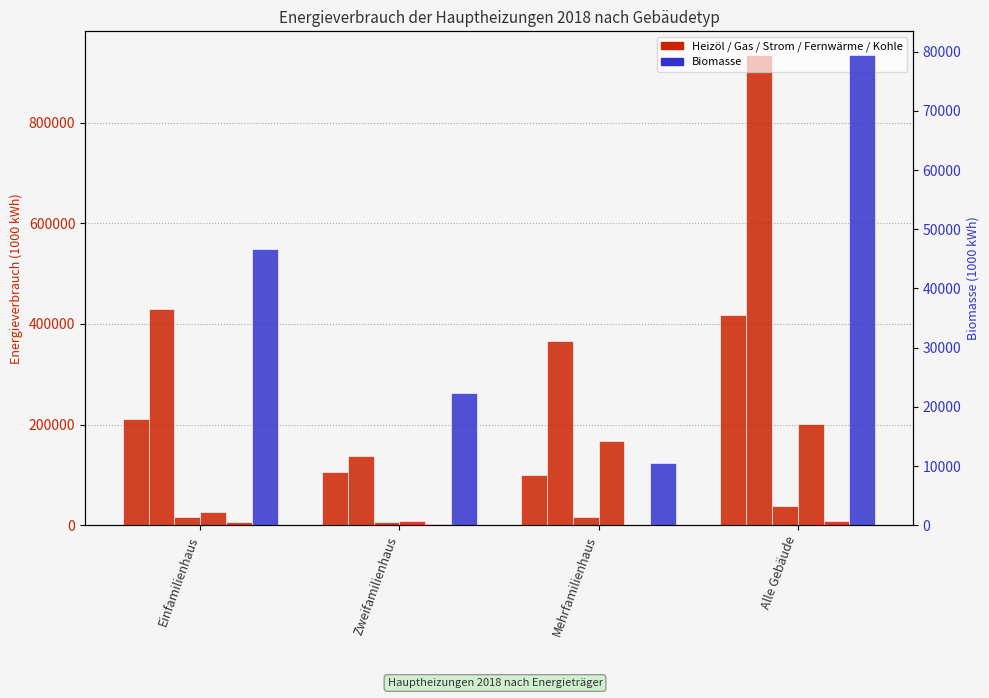

True or false: Kohle has a value of 2889.7 at Alle Gebäude.

False